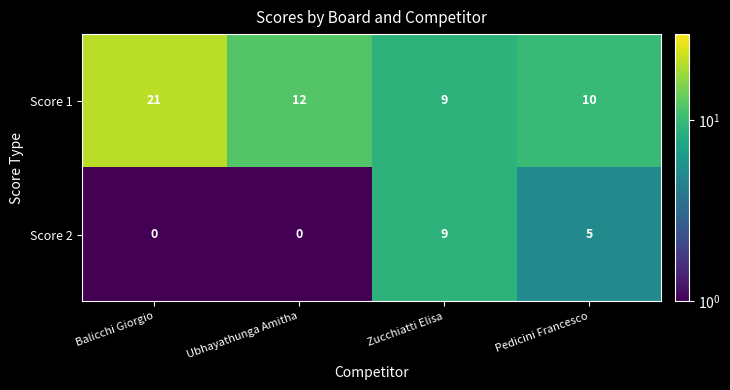

What is the smallest value displayed?

0